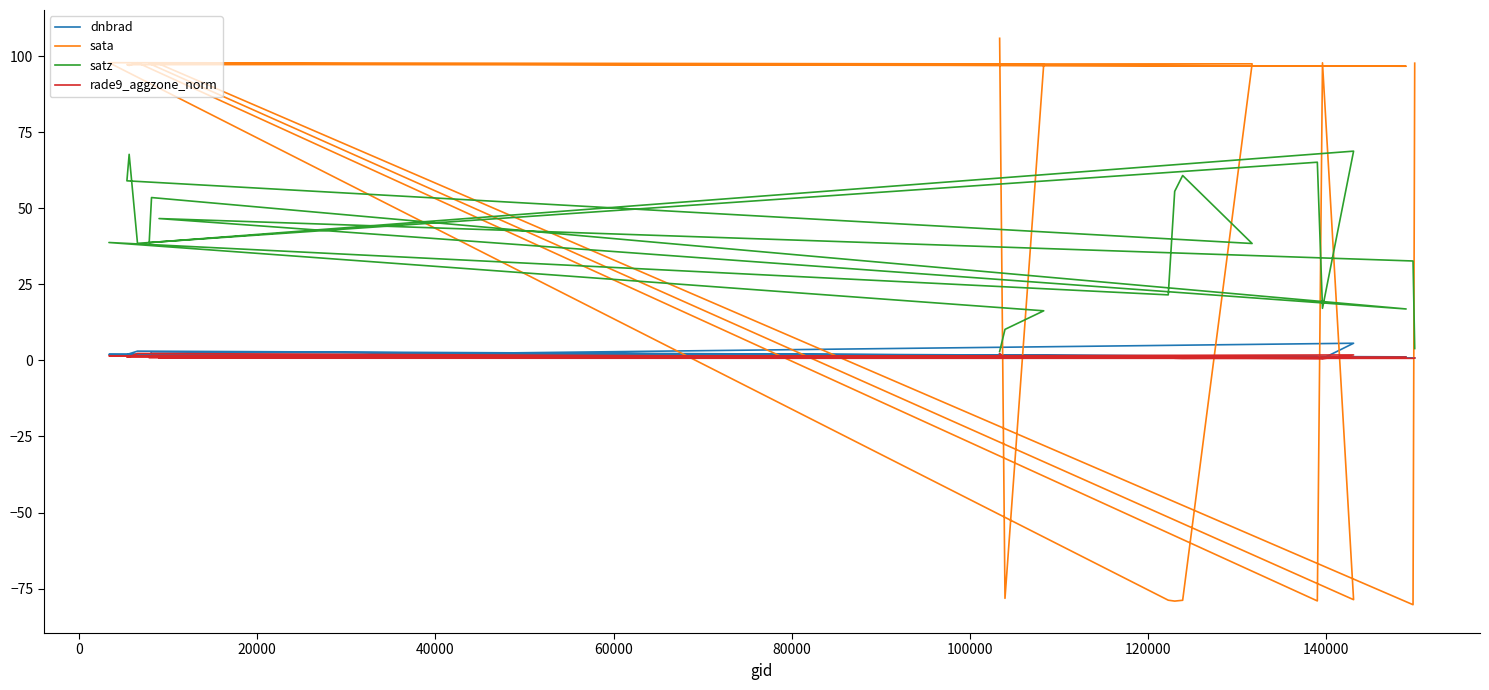

What is the spread (max minus min) of values at 120000?

96.7